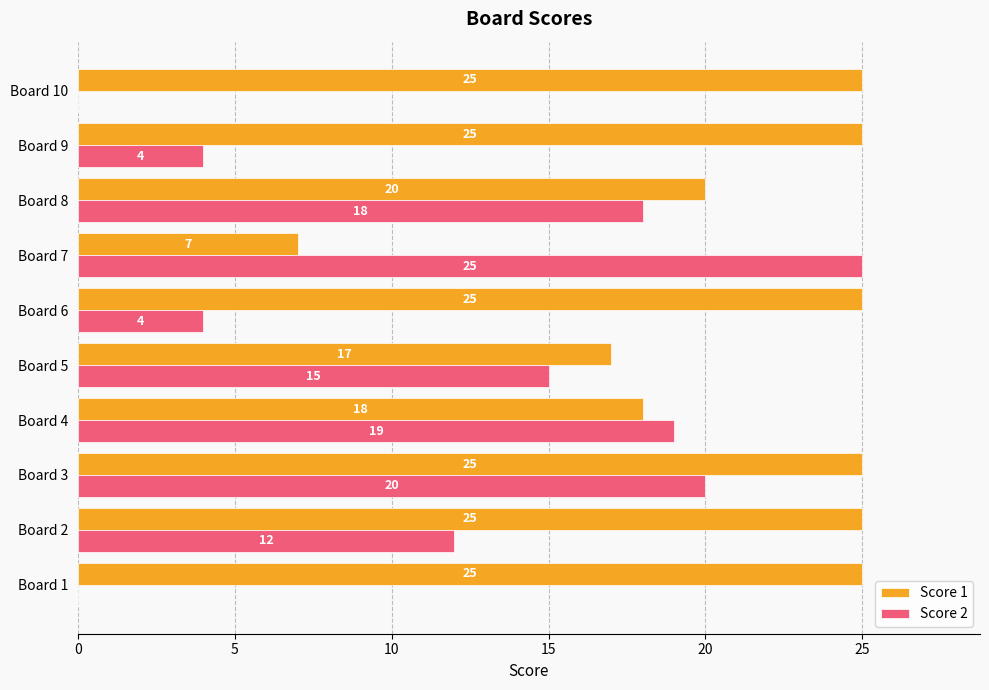

Between Board 6 and Board 7, which series saw the biggest shift?

Score 2